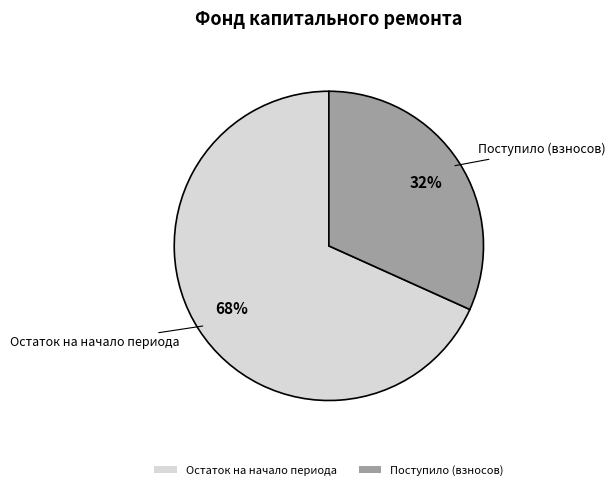

Is the sum of Остаток на начало периода and Поступило (взносов) greater than half?

Yes